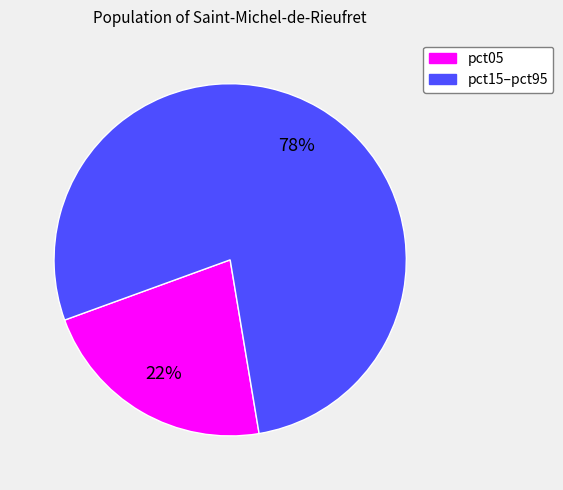

Is there any slice that represents more than half of the pie?

Yes